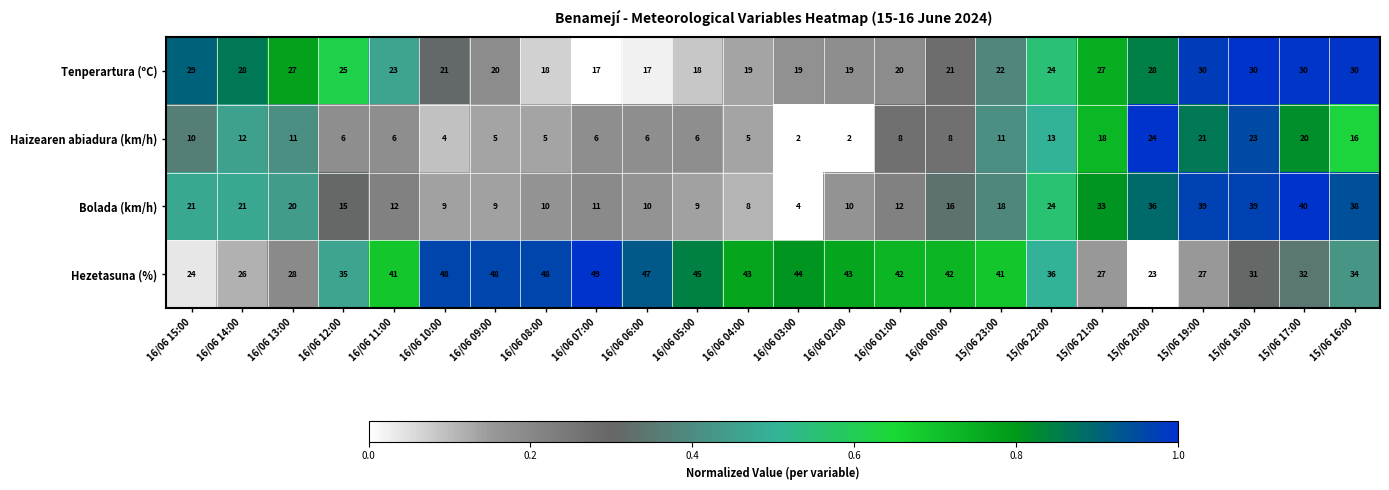

Which series has the largest total across all categories?

Hezetasuna (%)